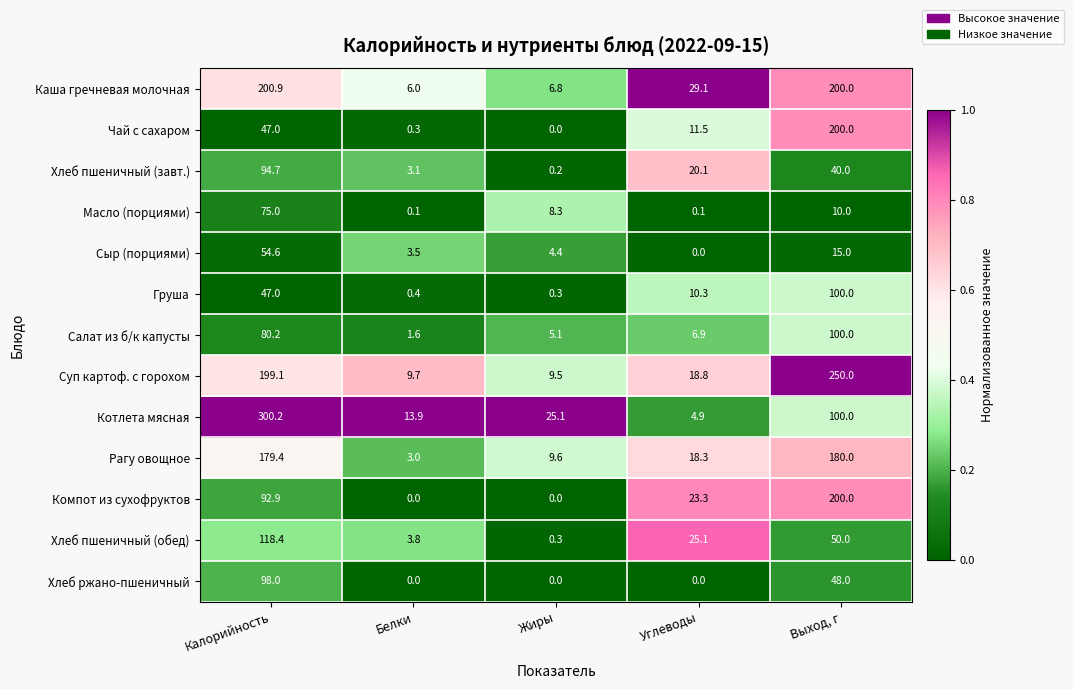

Rank the categories by Хлеб пшеничный (завт.) value from lowest to highest.

Жиры, Белки, Углеводы, Выход, г, Калорийность